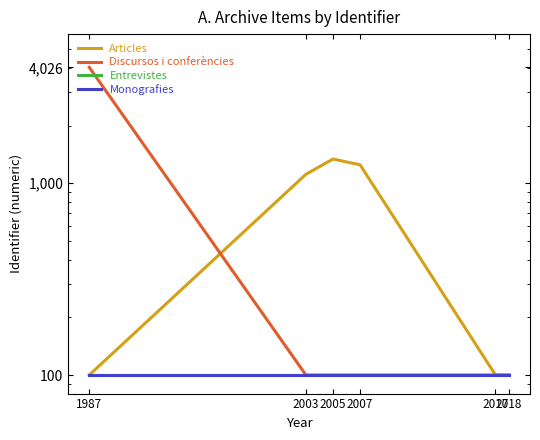

What is the difference between the highest and lowest values at 2003?

1014.0